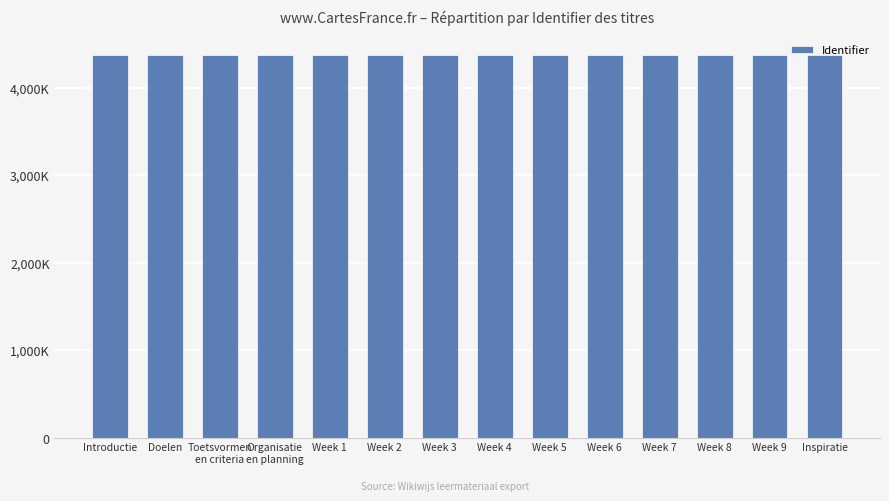

Reading right to left, extract all data points from this chart.

4378184	4378180	4378178	4378176	4378174	4378172	4378170	4378168	4378166	4378164	4378163	4378161	4378159	4378157